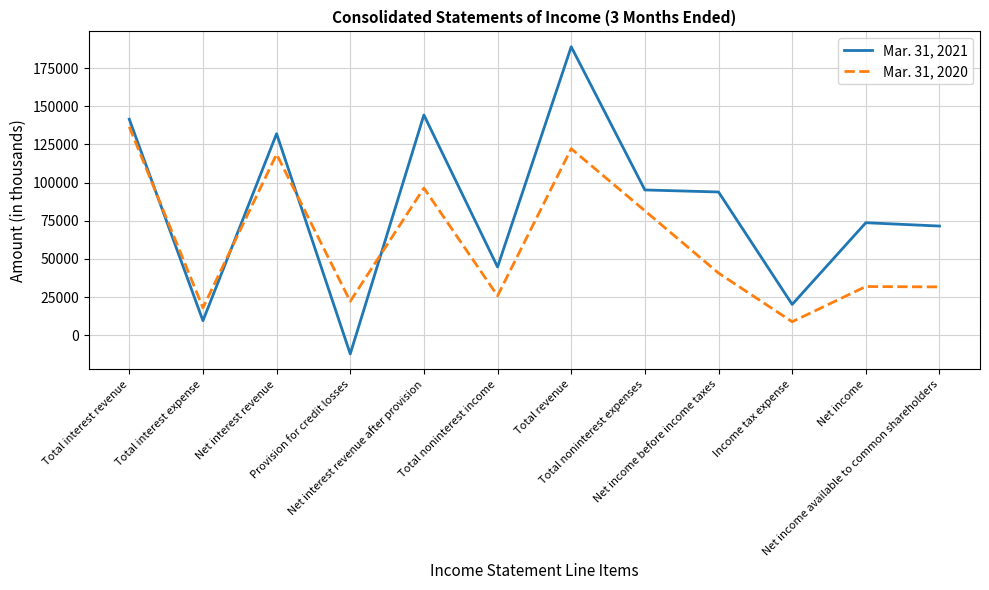

How many values in the Mar. 31, 2020 series are below 40691?

6